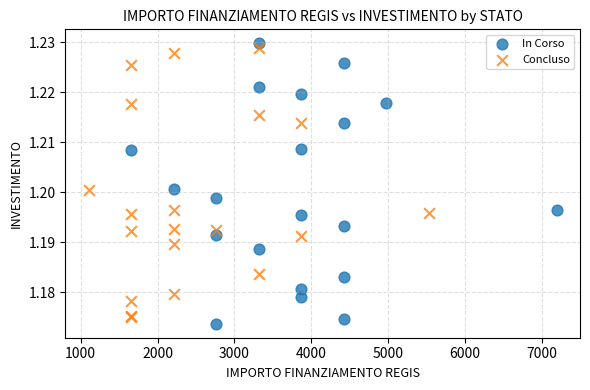

What are all the series names shown in the legend?

In Corso, Concluso